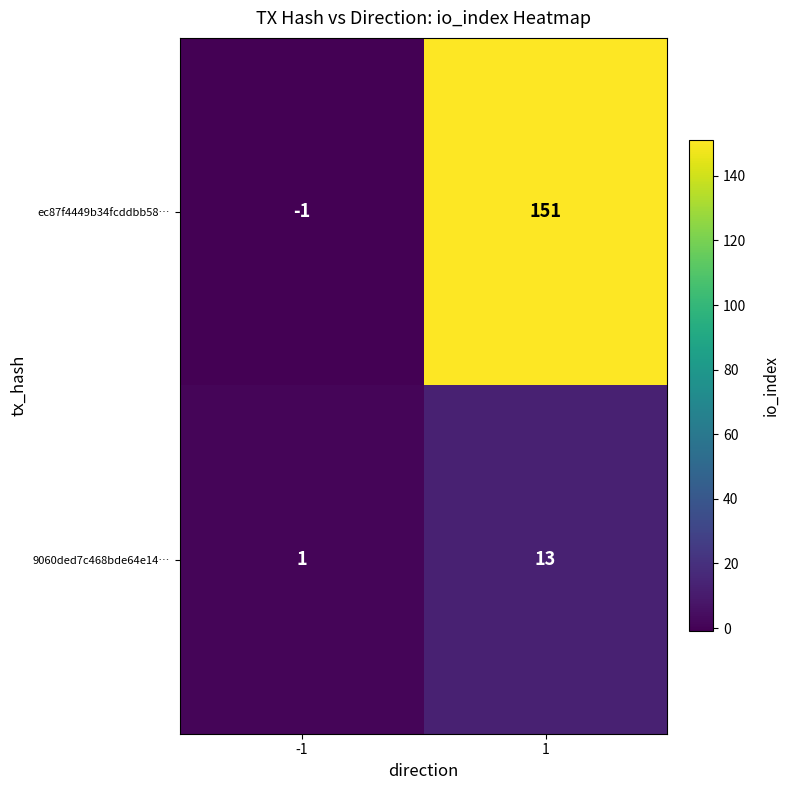

True or false: ec87f4449b34fcddbb58… has a value of -2 at -1.

False